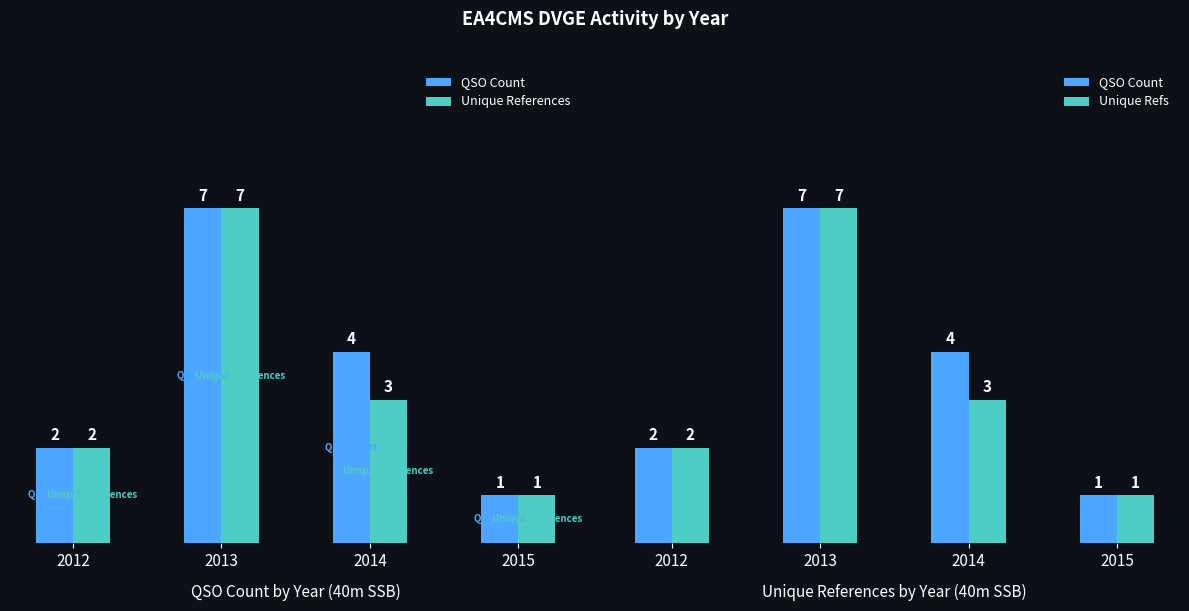

Which series has the largest total across all categories?

QSO Count